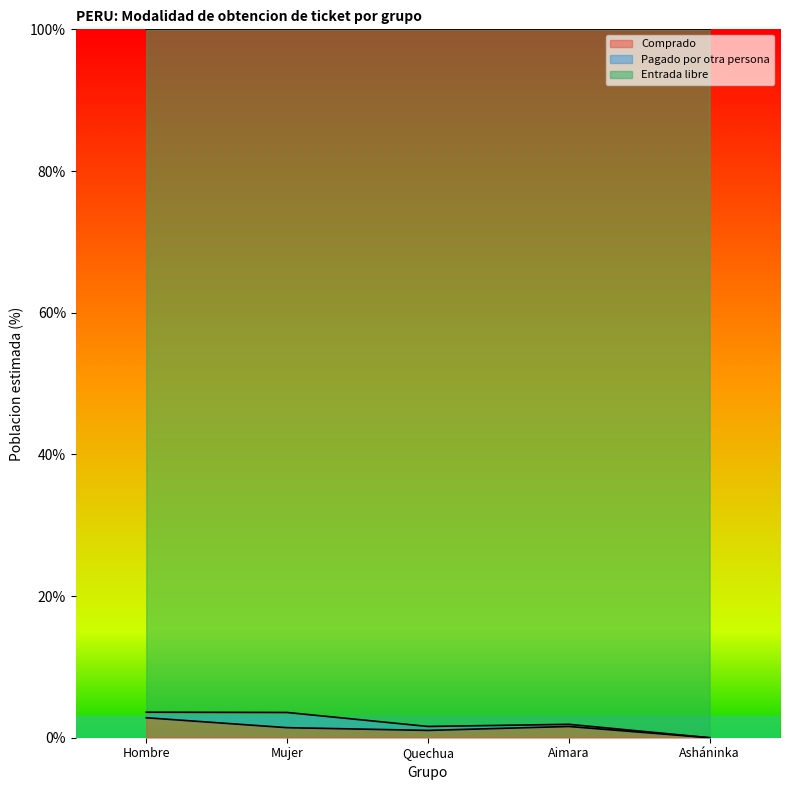

What is the highest value of the Comprado series?

2.8